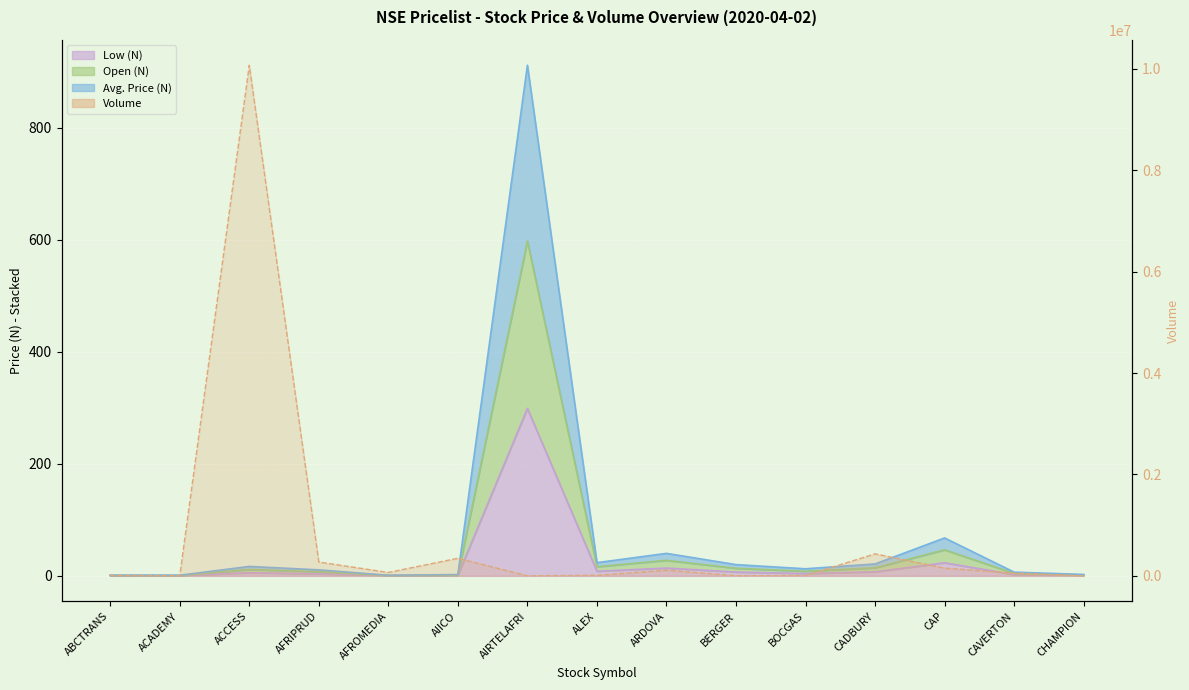

At which category is the sum across all series the highest?

ACCESS